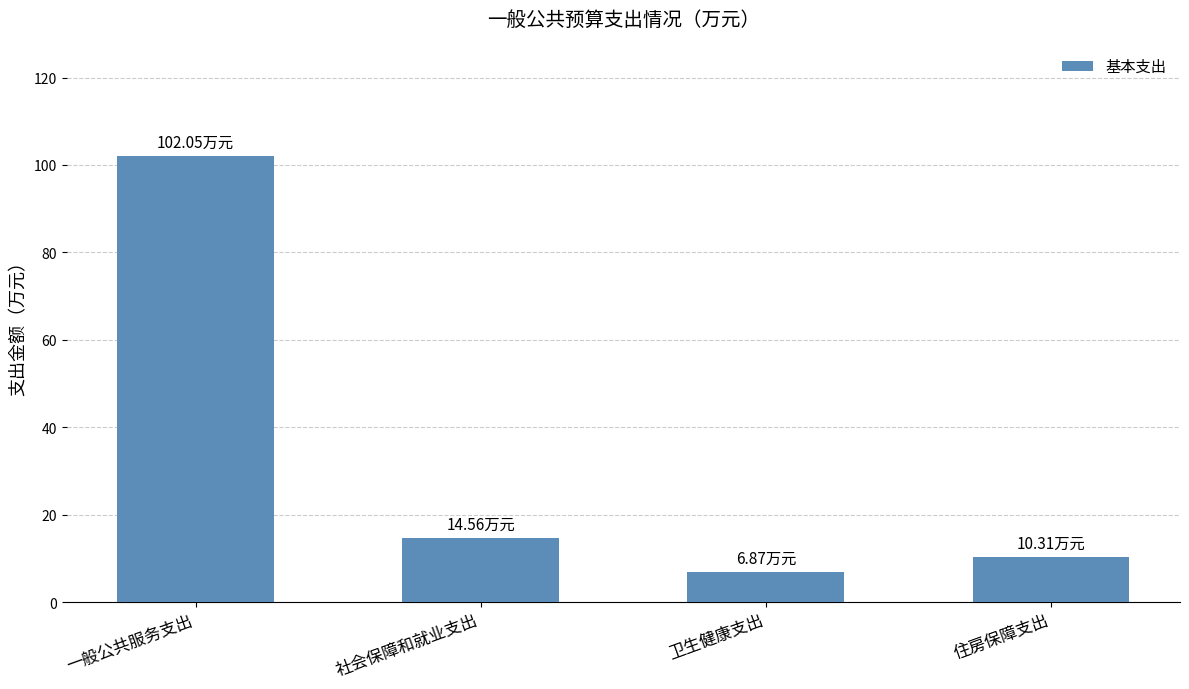

What is the sum of all values?

133.8